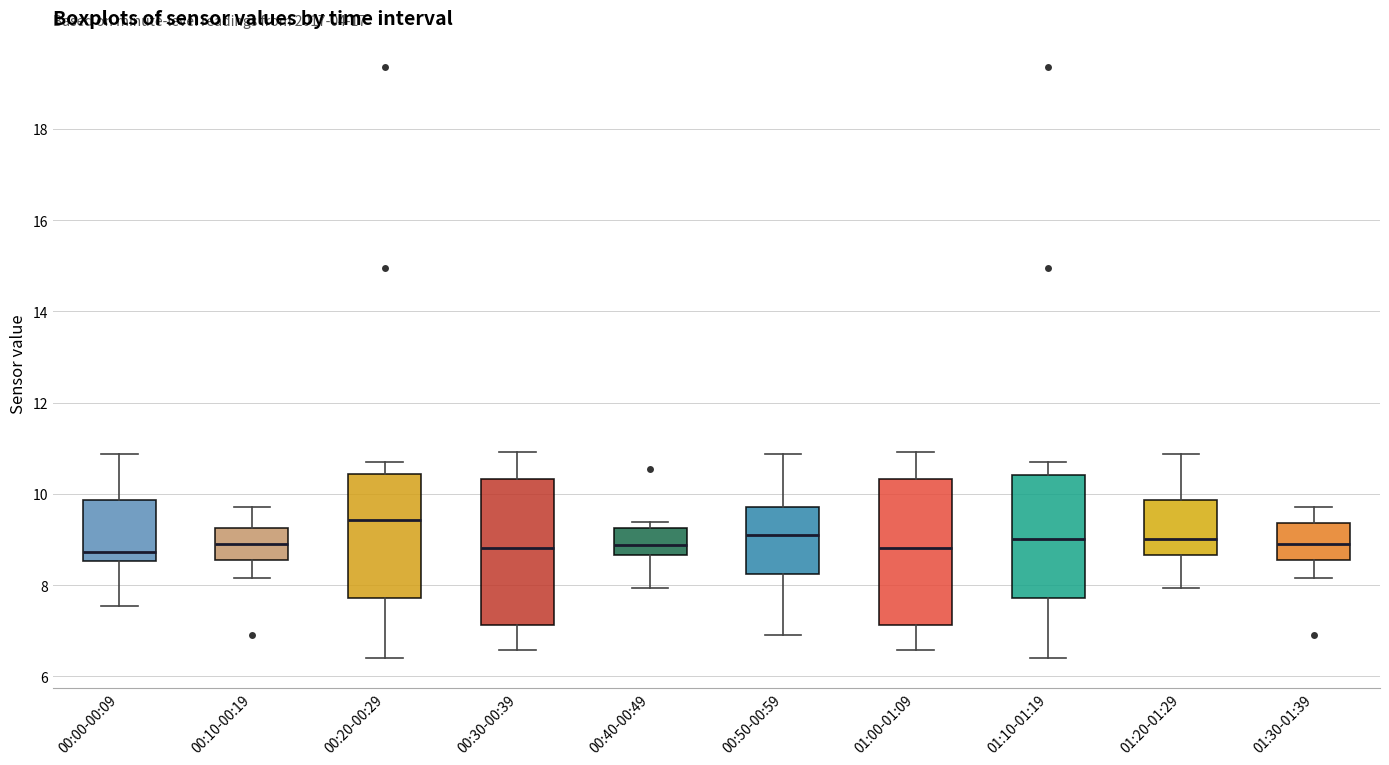

Reading left to right, transcribe this box plot: for each box, give where its median line is, the range the box spans, and where its two whiskers end, as read against the y-axis. The values are not printed on the chart, so give them approximately, as read against the axis.

00:00-00:09: median 8.8, box 8.6 to 9.8, whiskers 7.6 to 10.8
00:10-00:19: median 8.8, box 8.6 to 9.2, whiskers 8.2 to 9.8
00:20-00:29: median 9.4, box 7.8 to 10.4, whiskers 6.4 to 10.8
00:30-00:39: median 8.8, box 7.2 to 10.4, whiskers 6.6 to 11.0
00:40-00:49: median 8.8, box 8.6 to 9.2, whiskers 8.0 to 9.4
00:50-00:59: median 9.2, box 8.2 to 9.8, whiskers 7.0 to 10.8
01:00-01:09: median 8.8, box 7.2 to 10.4, whiskers 6.6 to 11.0
01:10-01:19: median 9.0, box 7.8 to 10.4, whiskers 6.4 to 10.8
01:20-01:29: median 9.0, box 8.6 to 9.8, whiskers 8.0 to 10.8
01:30-01:39: median 8.8, box 8.6 to 9.4, whiskers 8.2 to 9.8